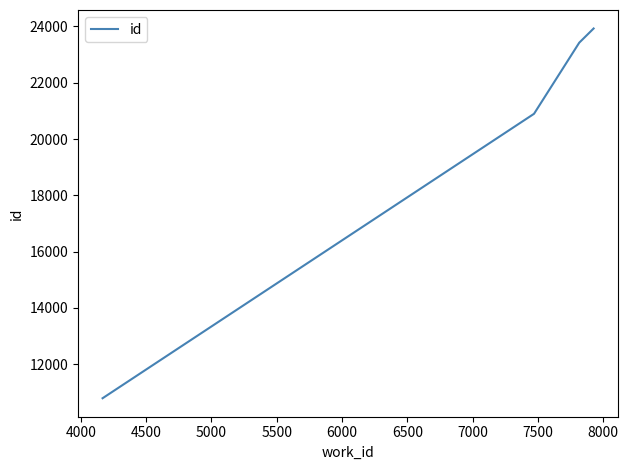

How many series are shown in this chart?

1